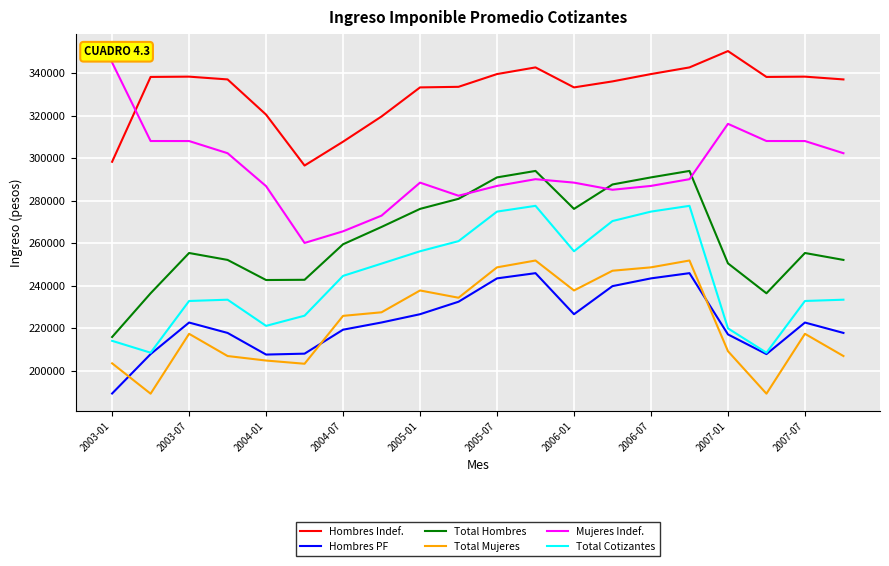

True or false: Total Hombres and Hombres PF intersect in this chart.

False